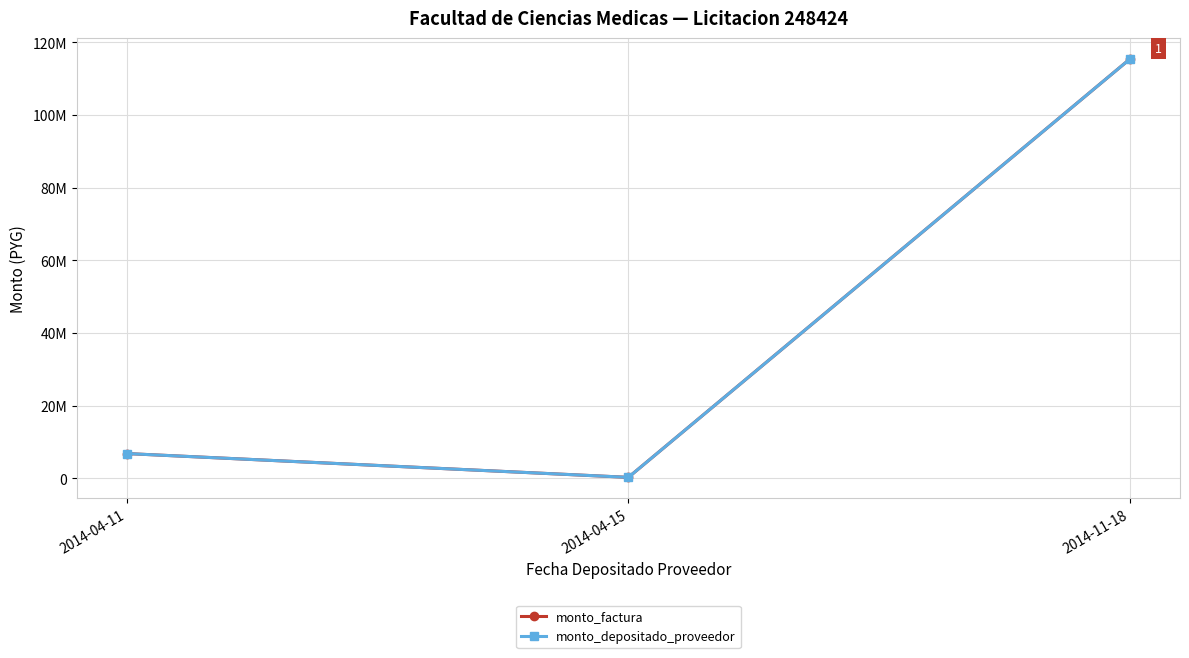

Does the chart have visible grid lines?

Yes